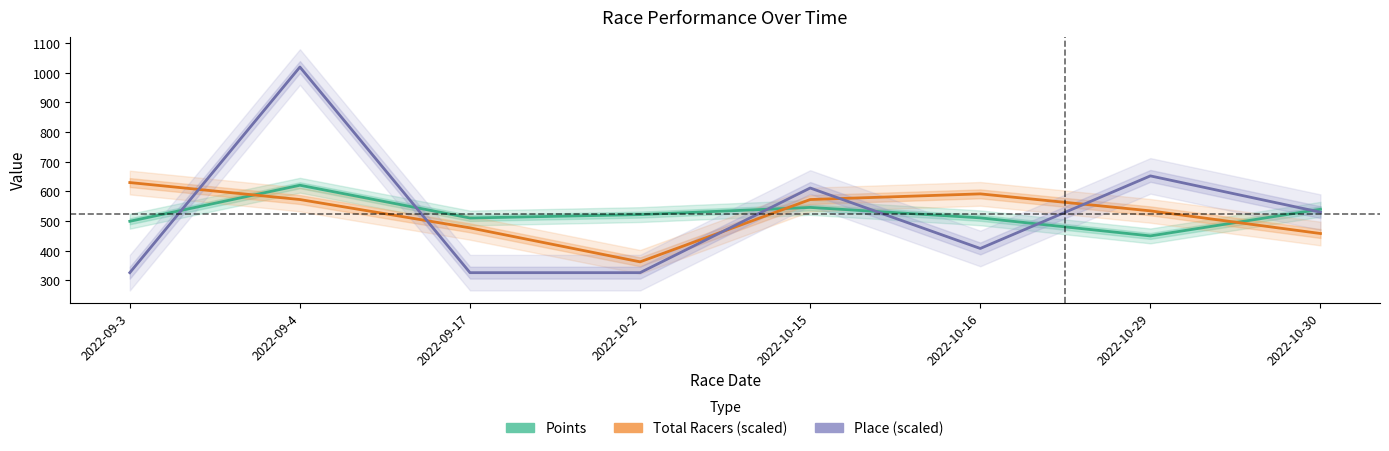

Where is the first local maximum for Points?

2022-09-4